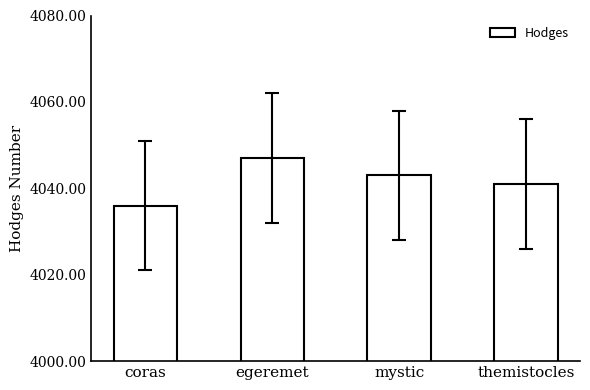

How many categories are shown in the chart?

4